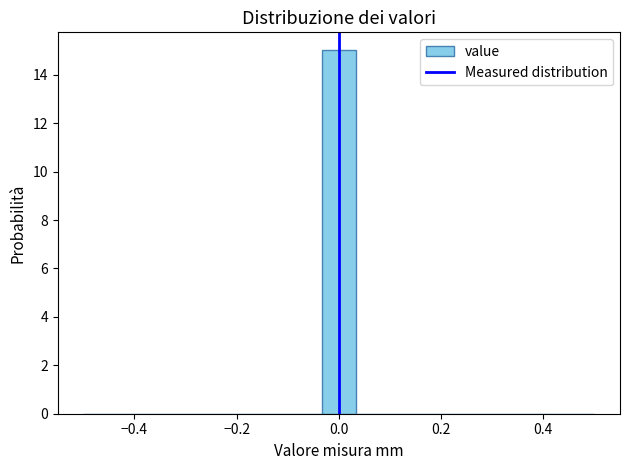

Read against the x-axis, roughly where is the centre of the tallest bar?

0.00